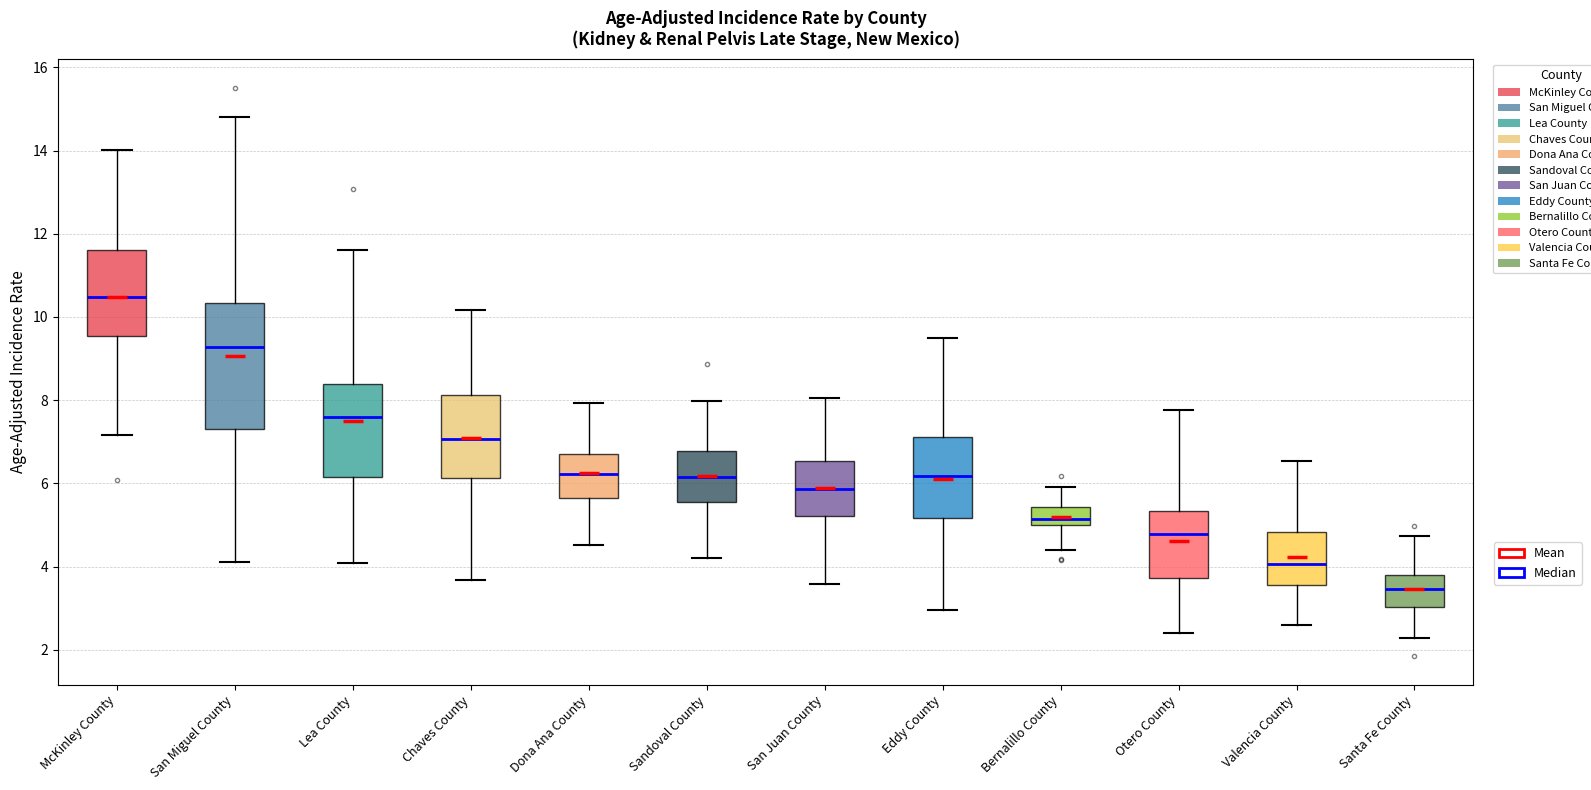

Reading left to right, transcribe this box plot: for each box, give where its median line is, the range the box spans, and where its two whiskers end, as read against the y-axis. The values are not printed on the chart, so give them approximately, as read against the axis.

McKinley County: median 10.4, box 9.6 to 11.6, whiskers 7.2 to 14.0
San Miguel County: median 9.2, box 7.4 to 10.4, whiskers 4.2 to 14.8
Lea County: median 7.6, box 6.2 to 8.4, whiskers 4.0 to 11.6
Chaves County: median 7.0, box 6.2 to 8.2, whiskers 3.6 to 10.2
Dona Ana County: median 6.2, box 5.6 to 6.6, whiskers 4.6 to 8.0
Sandoval County: median 6.2, box 5.6 to 6.8, whiskers 4.2 to 8.0
San Juan County: median 5.8, box 5.2 to 6.6, whiskers 3.6 to 8.0
Eddy County: median 6.2, box 5.2 to 7.2, whiskers 3.0 to 9.4
Bernalillo County: median 5.2, box 5.0 to 5.4, whiskers 4.4 to 6.0
Otero County: median 4.8, box 3.8 to 5.4, whiskers 2.4 to 7.8
Valencia County: median 4.0, box 3.6 to 4.8, whiskers 2.6 to 6.6
Santa Fe County: median 3.4, box 3.0 to 3.8, whiskers 2.2 to 4.8